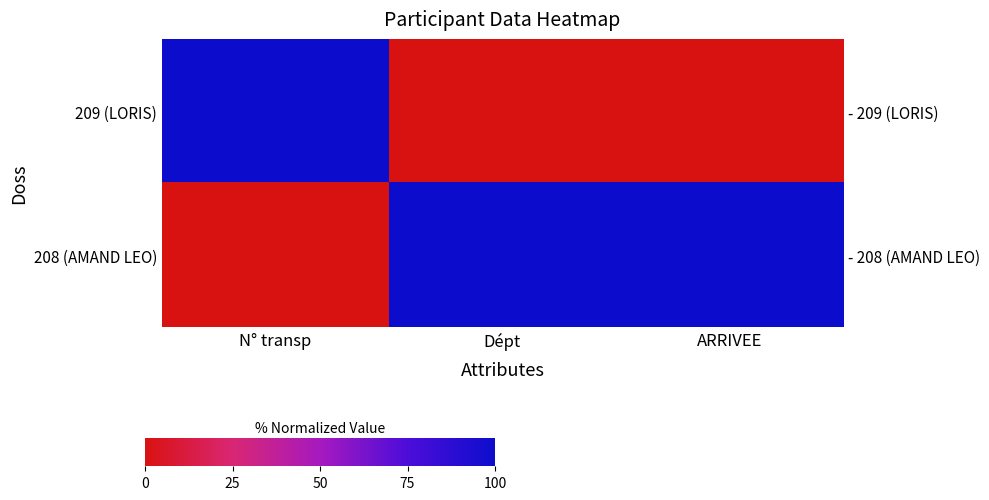

What is the sum of all 208 (AMAND LEO) values?

200